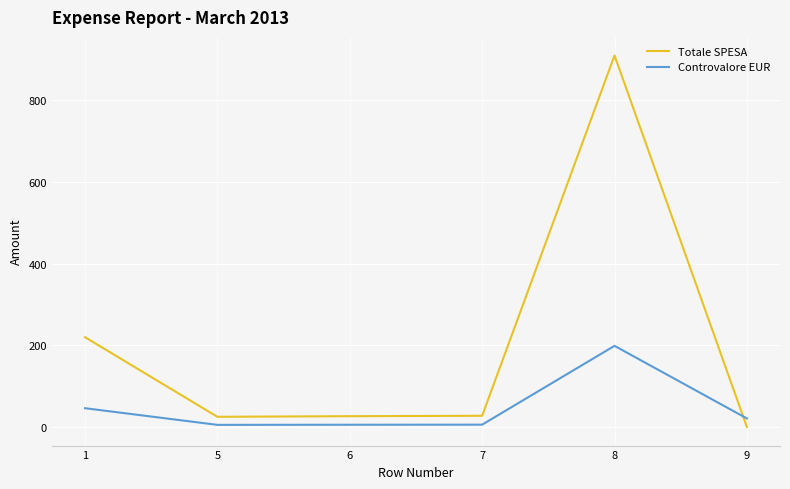

Which series has the largest total across all categories?

Totale SPESA